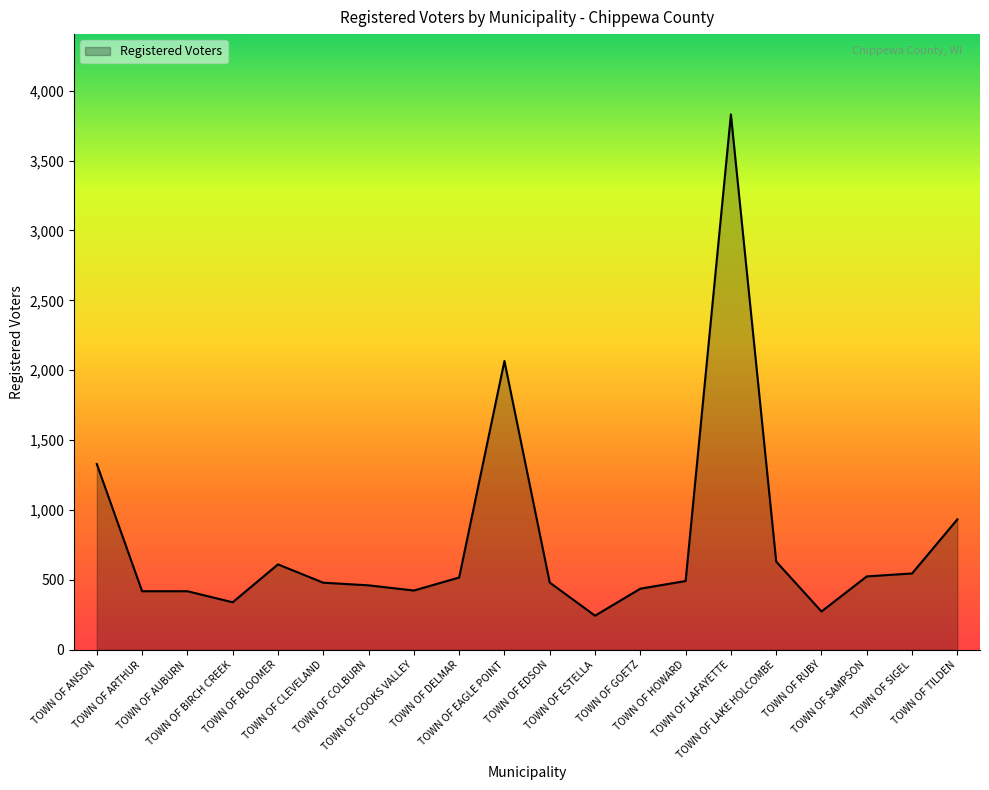

What is the difference between the maximum and minimum values?

3586